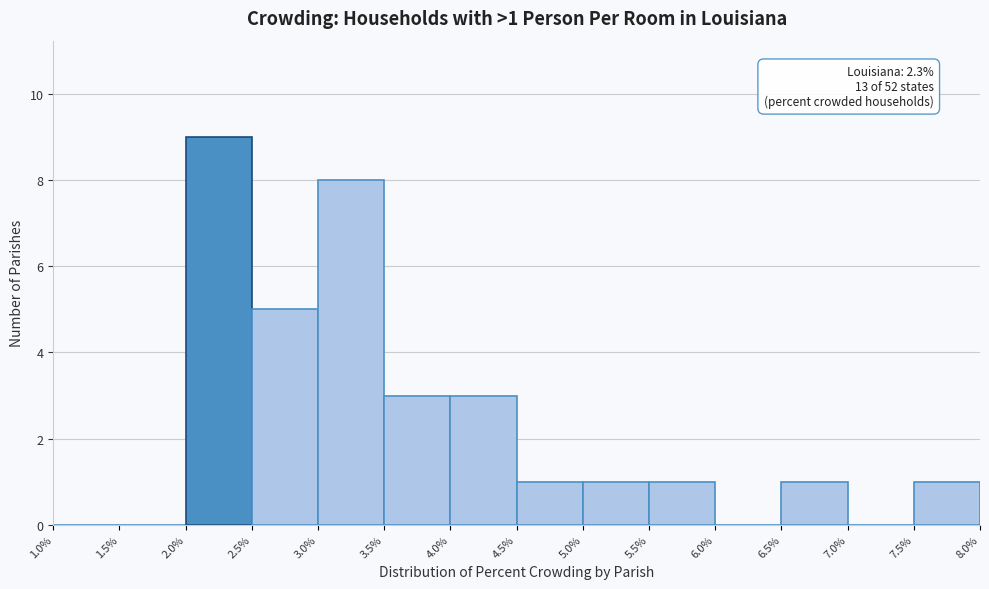

Over which range of the x-axis is the bar tallest?

2.0% to 2.5%